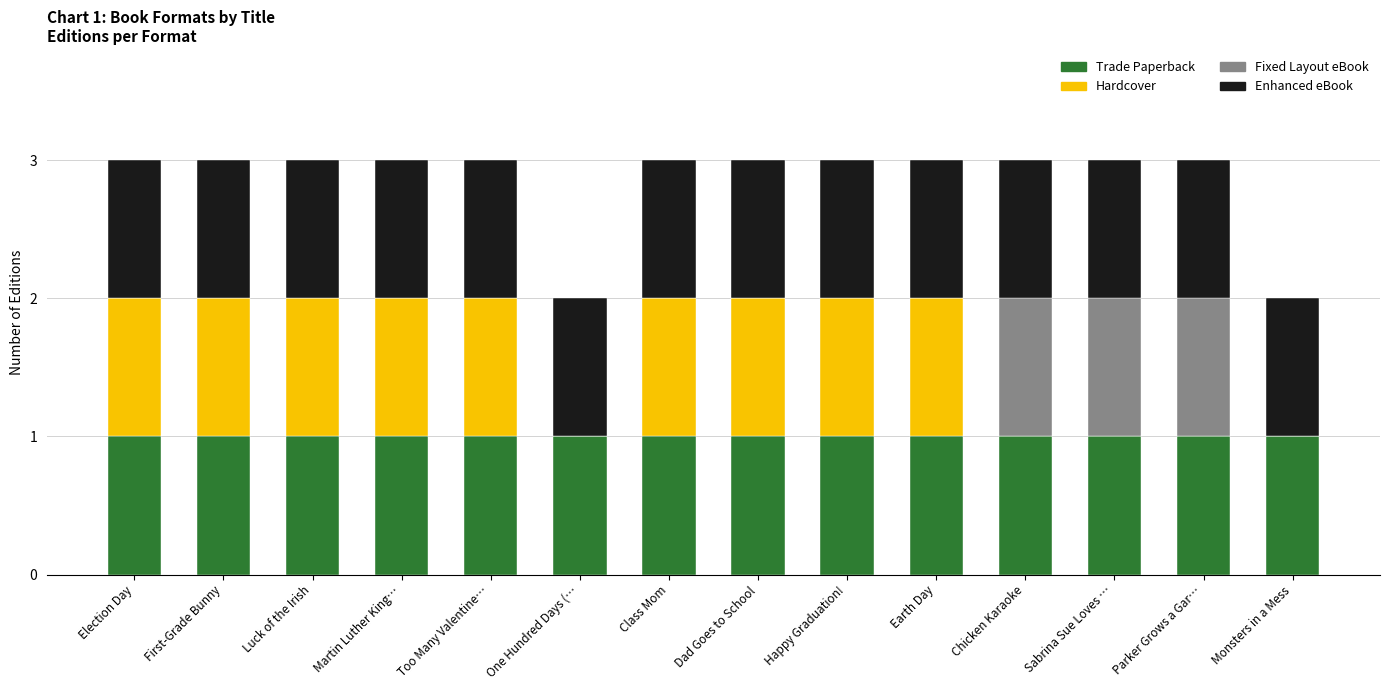

What is the total value across all series at Earth Day?

3